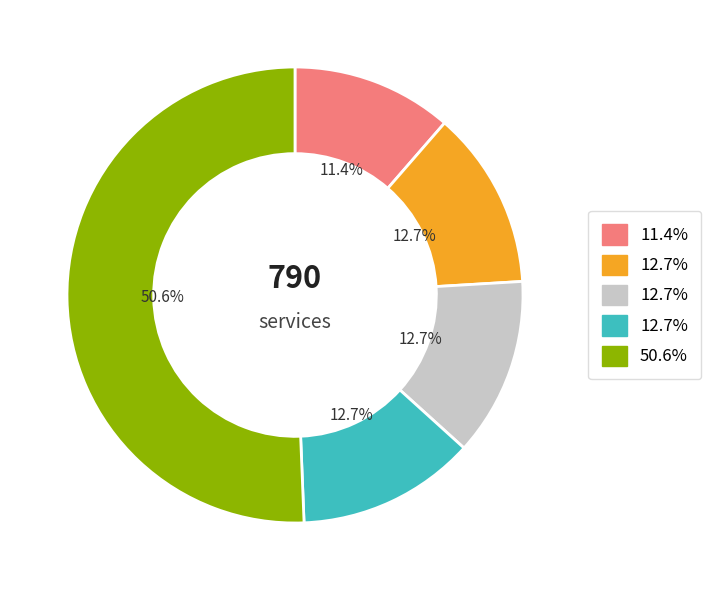

Is there any slice that represents more than half of the pie?

Yes